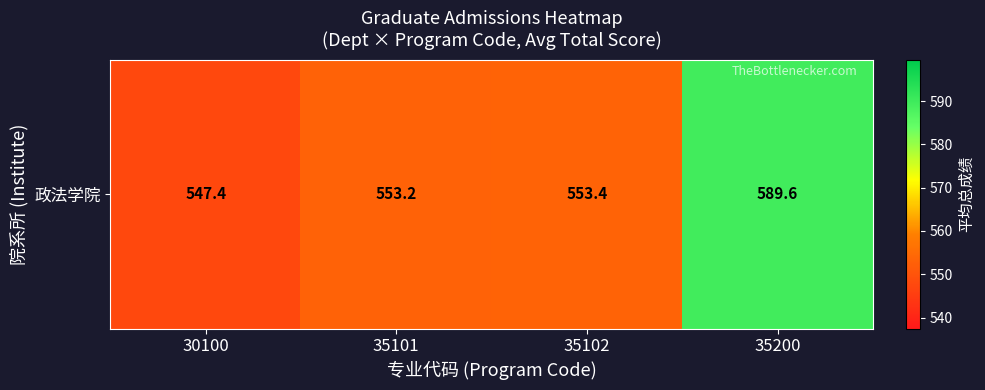

Rank the categories by value from lowest to highest.

30100, 35101, 35102, 35200